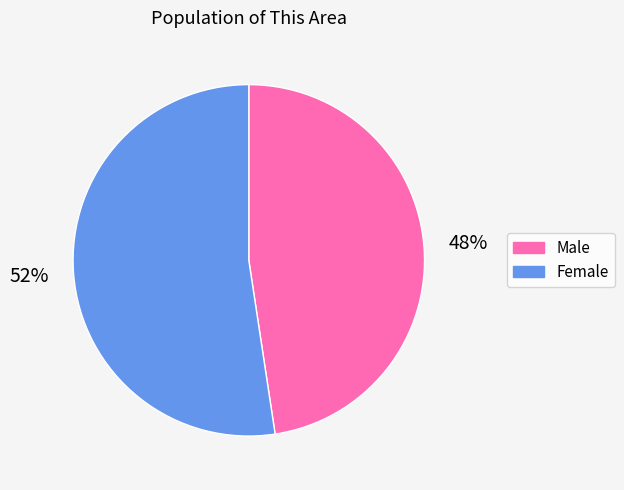

Which slice is the smallest?

Male